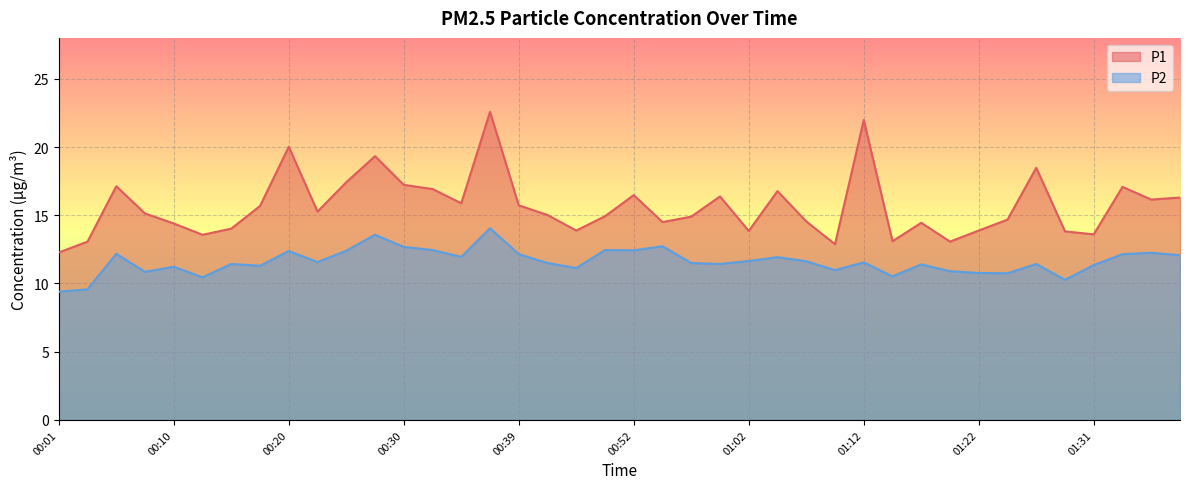

In P2, how many points are higher than both neighbors (excluding endpoints)?

13